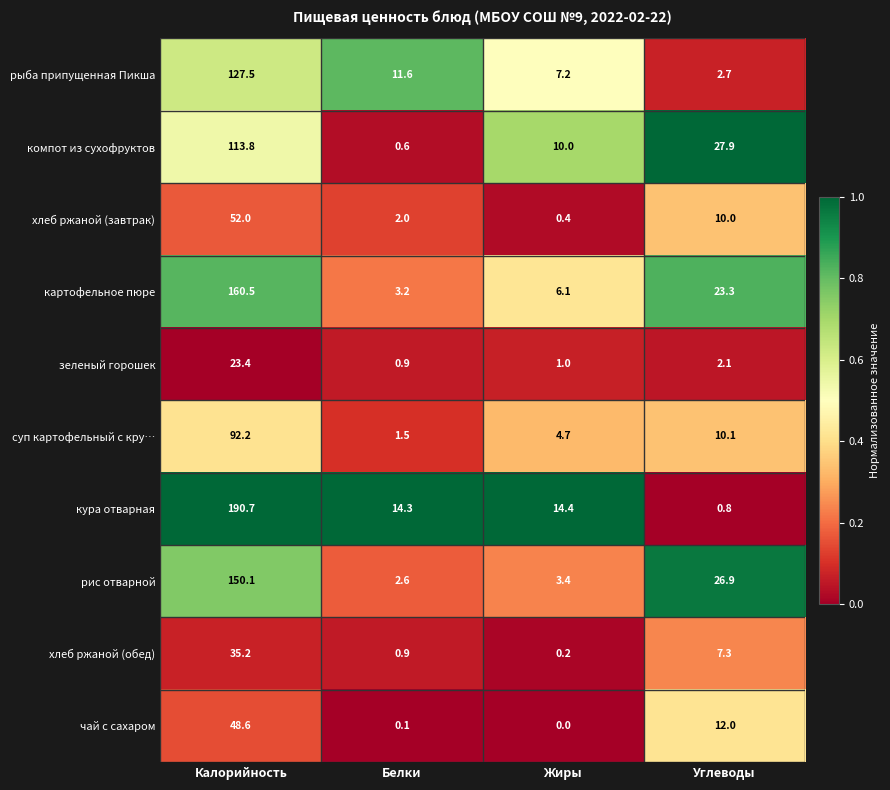

Which series has the largest range (max minus min)?

кура отварная